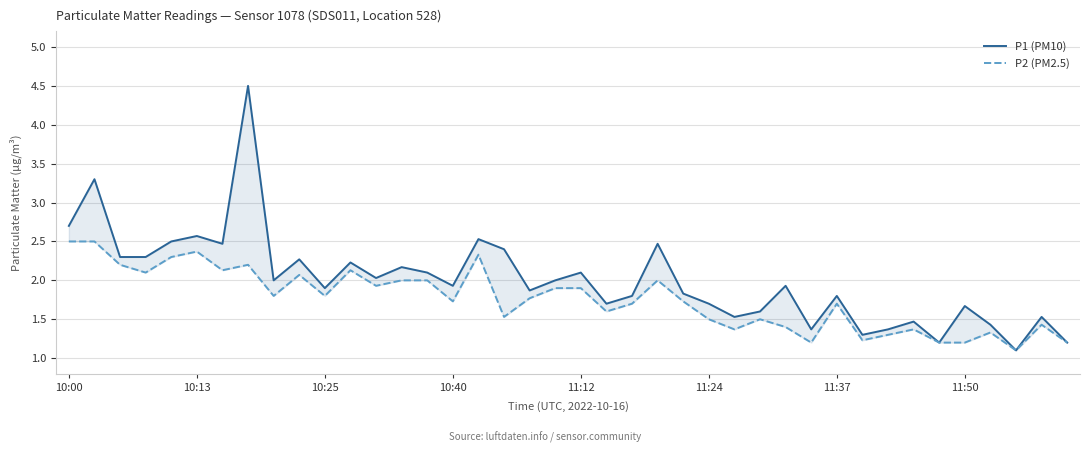

What are all the series names shown in the legend?

P1 (PM10), P2 (PM2.5)